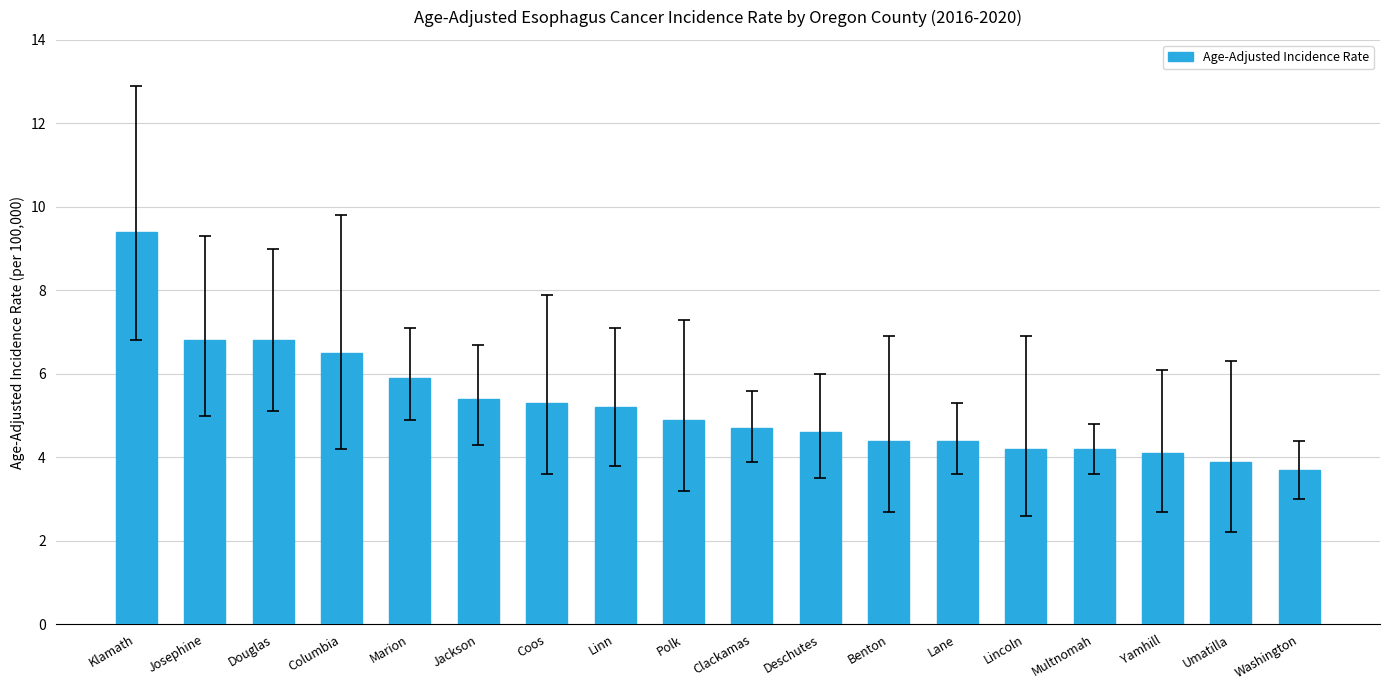

What is the greatest value displayed?

9.4